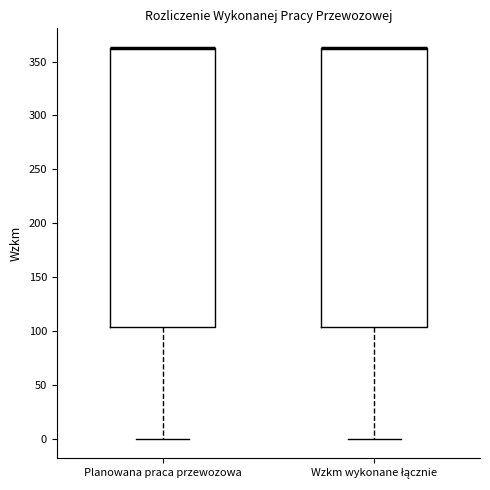

Where does the lower whisker of the box for Wzkm wykonane łącznie end on the y-axis? The values are not printed on the chart, so give them approximately, as read against the axis.

0